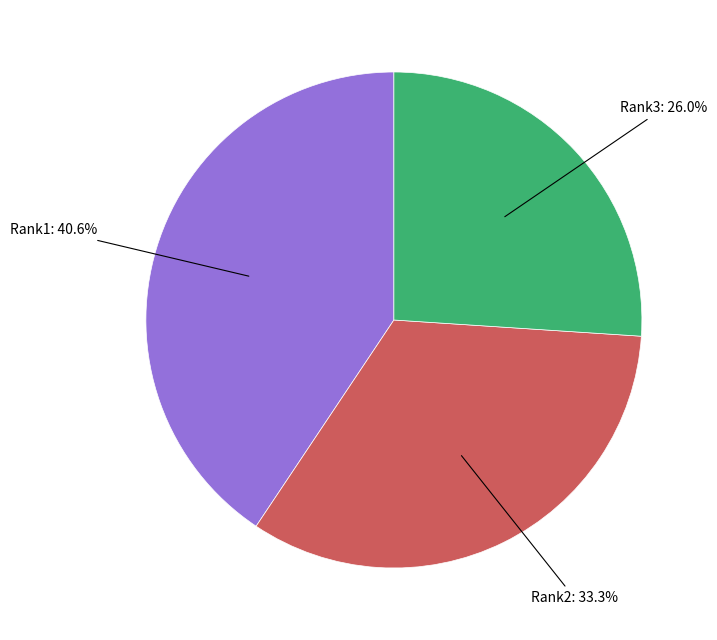

Is there any slice that represents more than half of the pie?

No